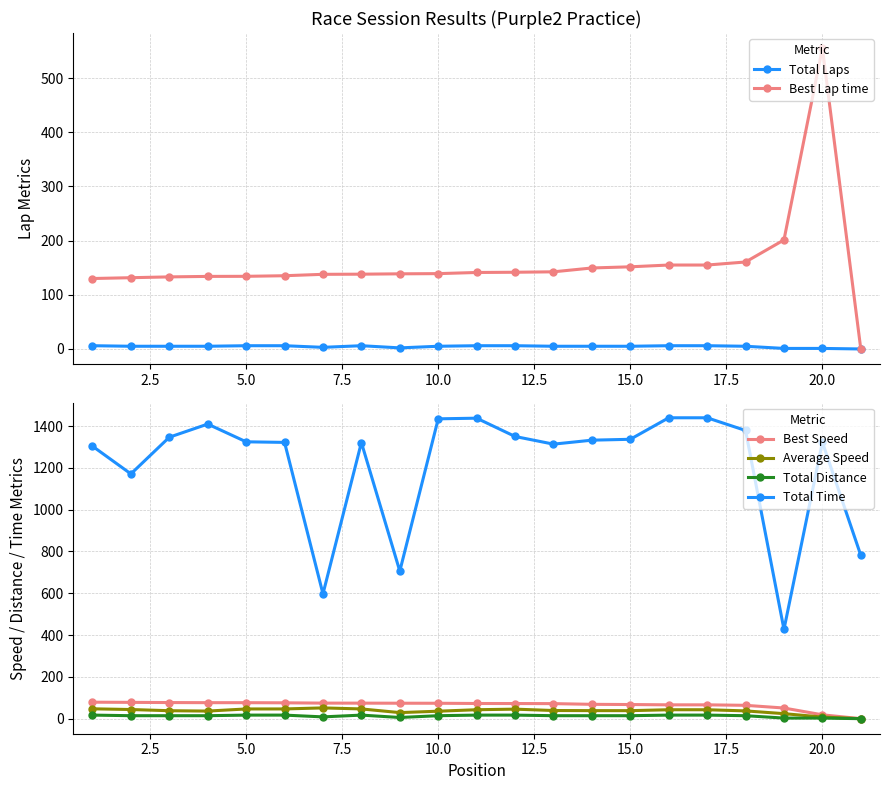

How many values in the Total Time series exceed 1324?

11